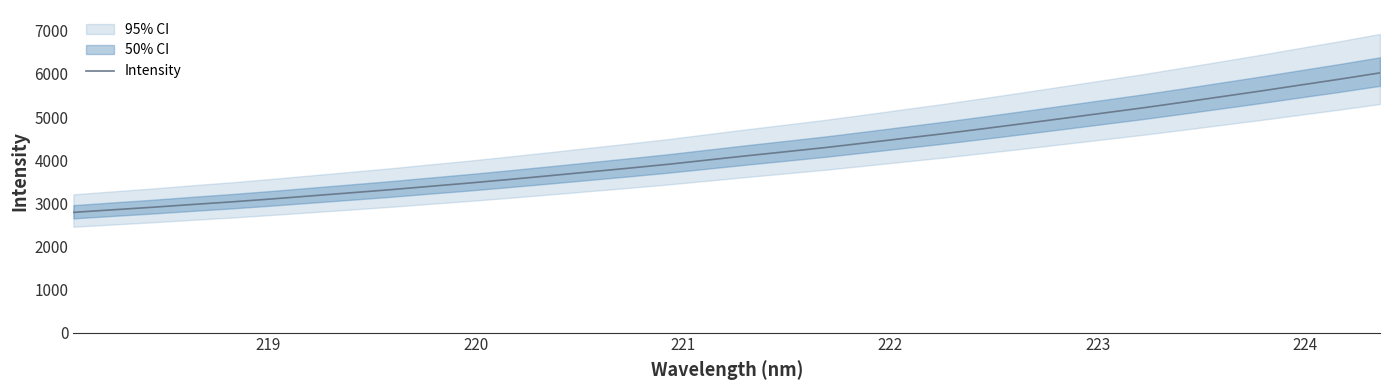

Does the chart display data point markers on the line(s)?

No